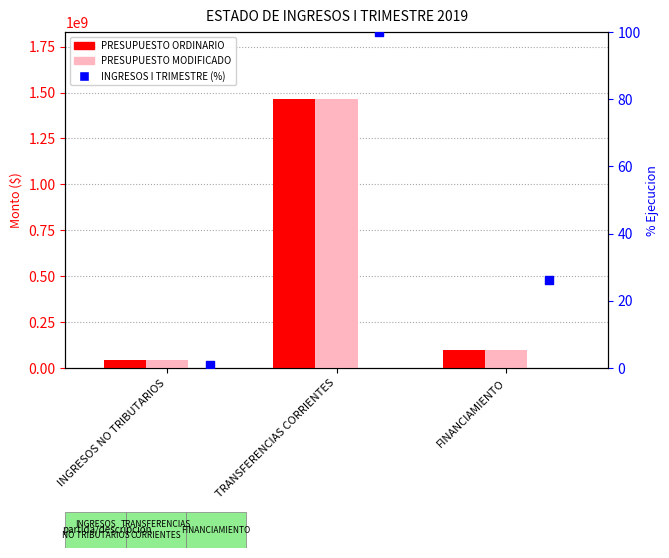

Which series reaches the minimum Y coordinate?

INGRESOS I TRIMESTRE